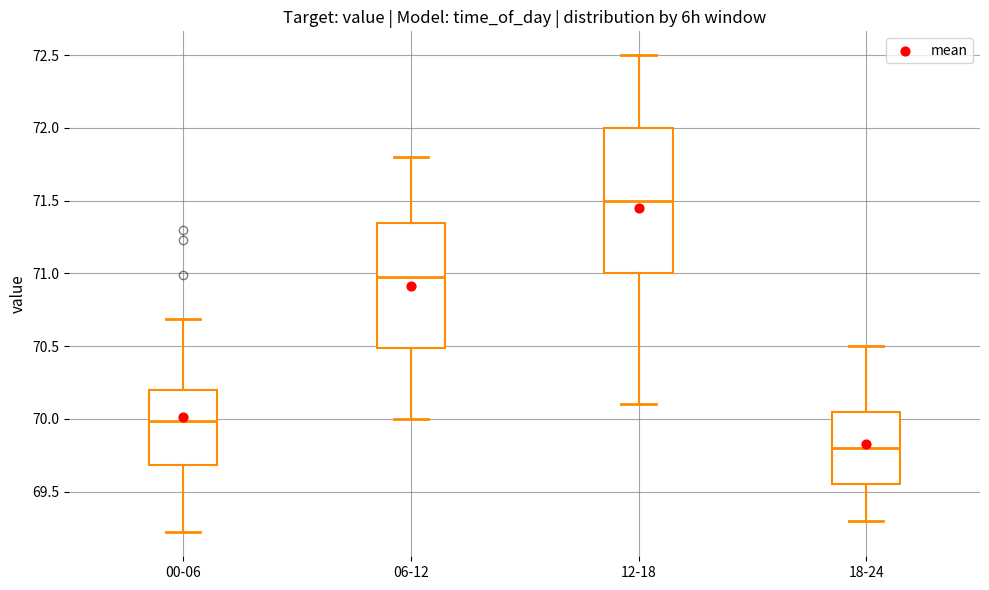

Reading left to right, read every box against the y-axis: the position of its median line, the range the box covers, and the ends of its whiskers. The values are not printed on the chart, so give them approximately, as read against the axis.

00-06: median 70.00, box 69.70 to 70.20, whiskers 69.20 to 70.70
06-12: median 71.00, box 70.50 to 71.35, whiskers 70.00 to 71.80
12-18: median 71.50, box 71.00 to 72.00, whiskers 70.10 to 72.50
18-24: median 69.80, box 69.55 to 70.05, whiskers 69.30 to 70.50